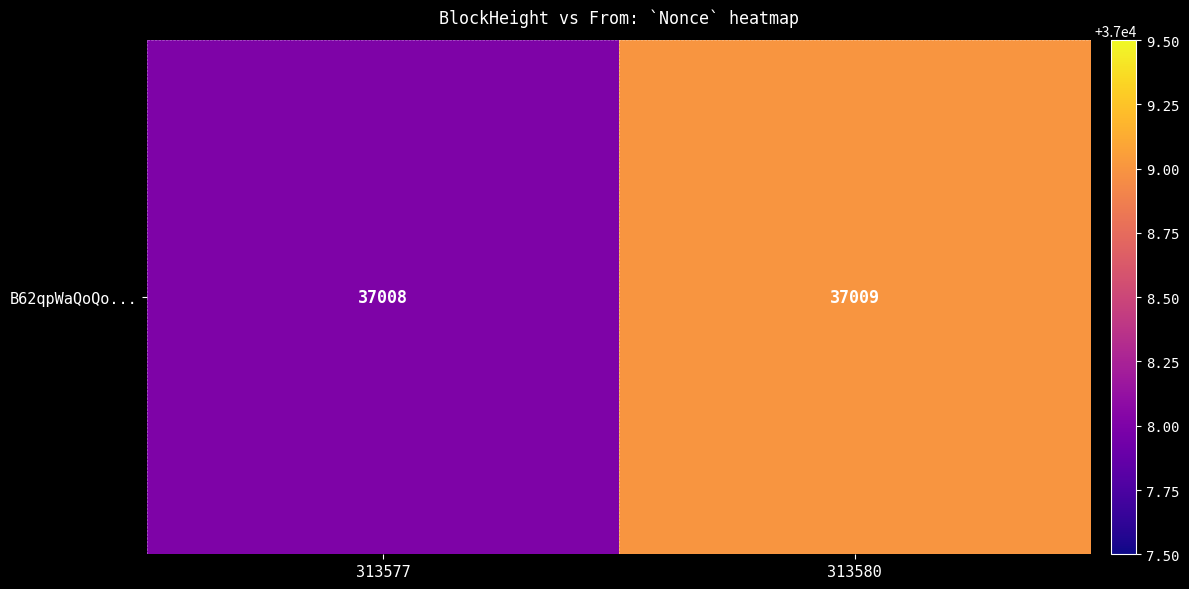

What is the smallest value displayed?

37008